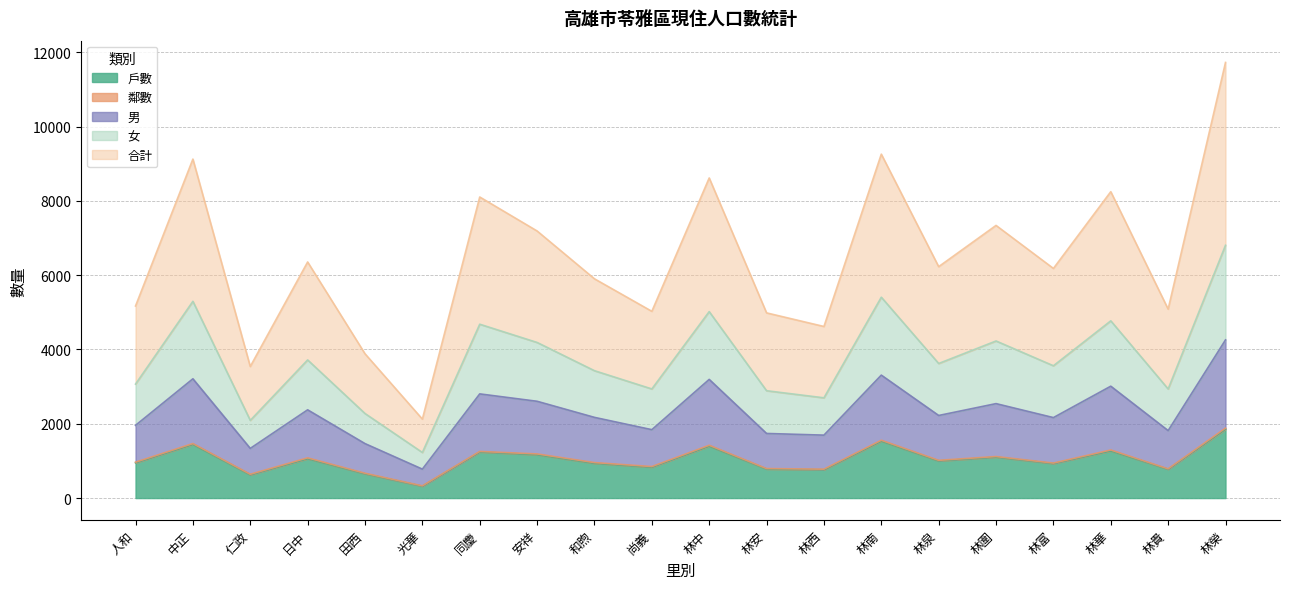

In 戶數, how many points are lower than both neighbors (excluding endpoints)?

7